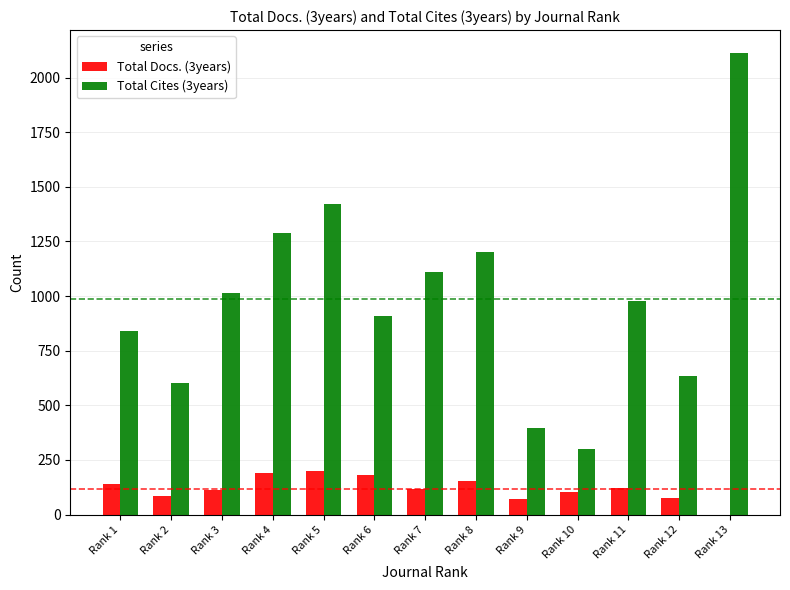

At which category is the sum across all series the highest?

Rank 13